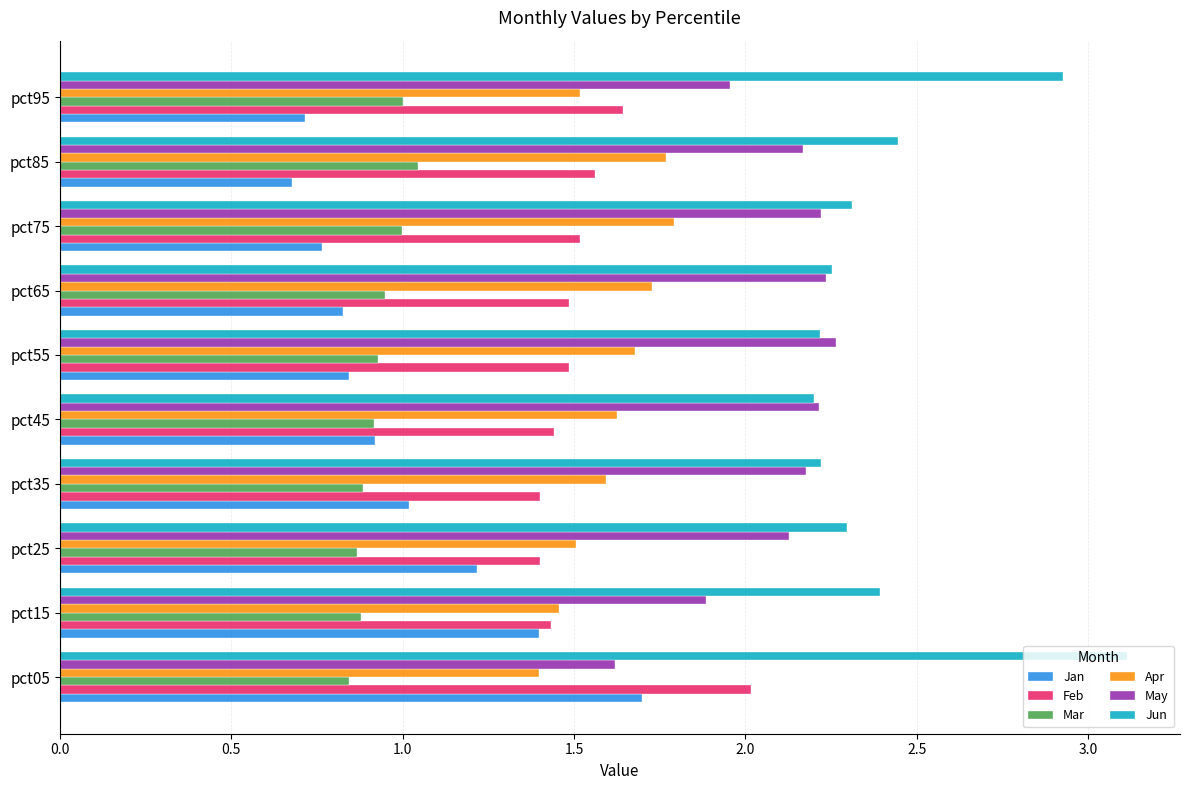

What are all the series names shown in the legend?

Jan, Feb, Mar, Apr, May, Jun